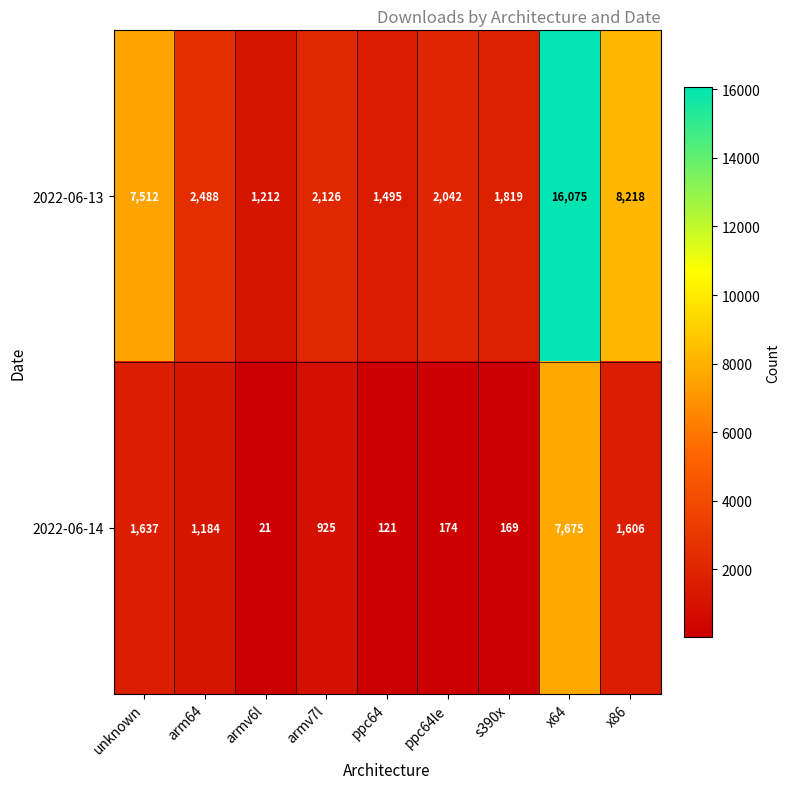

Reading right to left, list all the values displayed in this chart.

2022-06-13: 8218	16075	1819	2042	1495	2126	1212	2488	7512
2022-06-14: 1606	7675	169	174	121	925	21	1184	1637